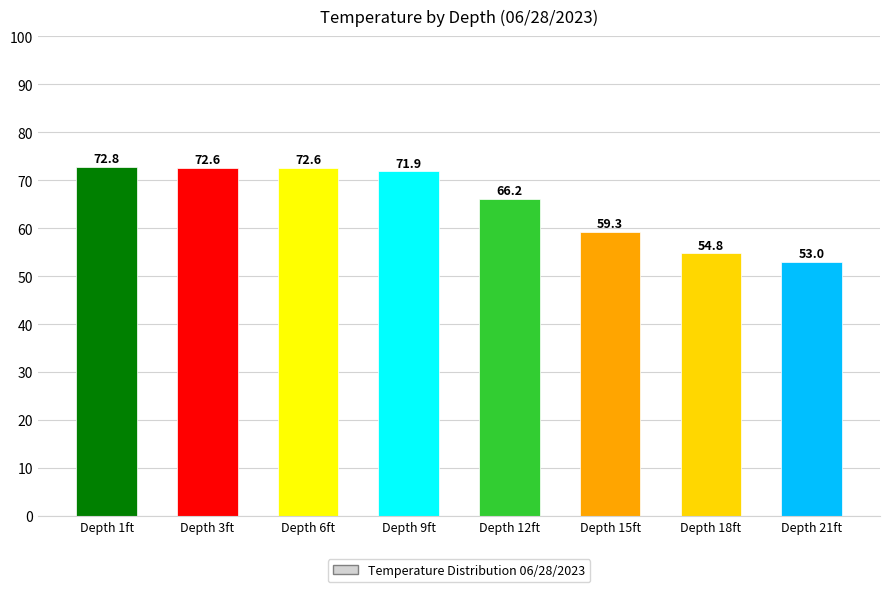

Reading right to left, extract all data points from this chart.

53.0	54.8	59.3	66.2	71.9	72.6	72.6	72.8